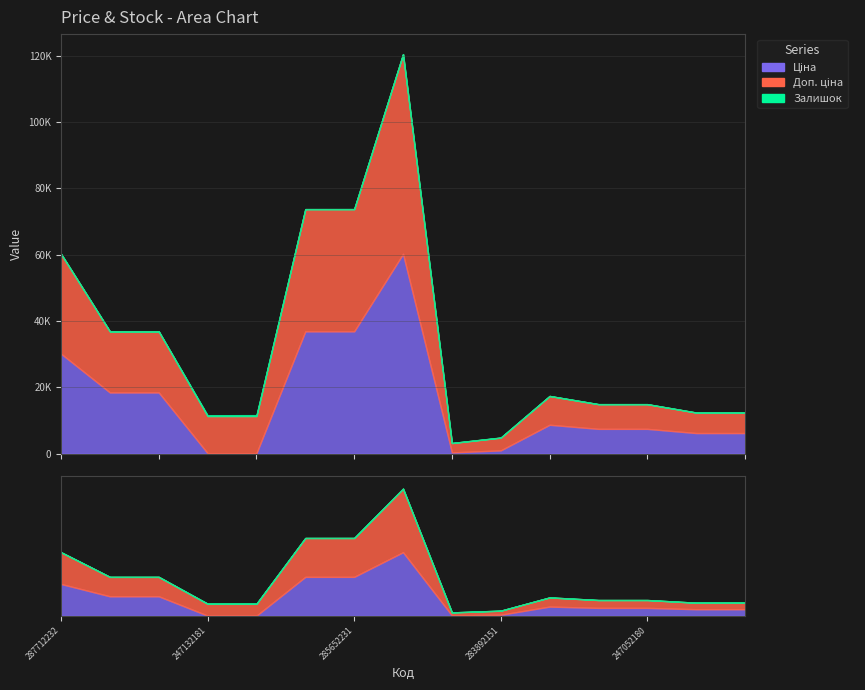

At which label does Залишок reach its minimum?

287712232